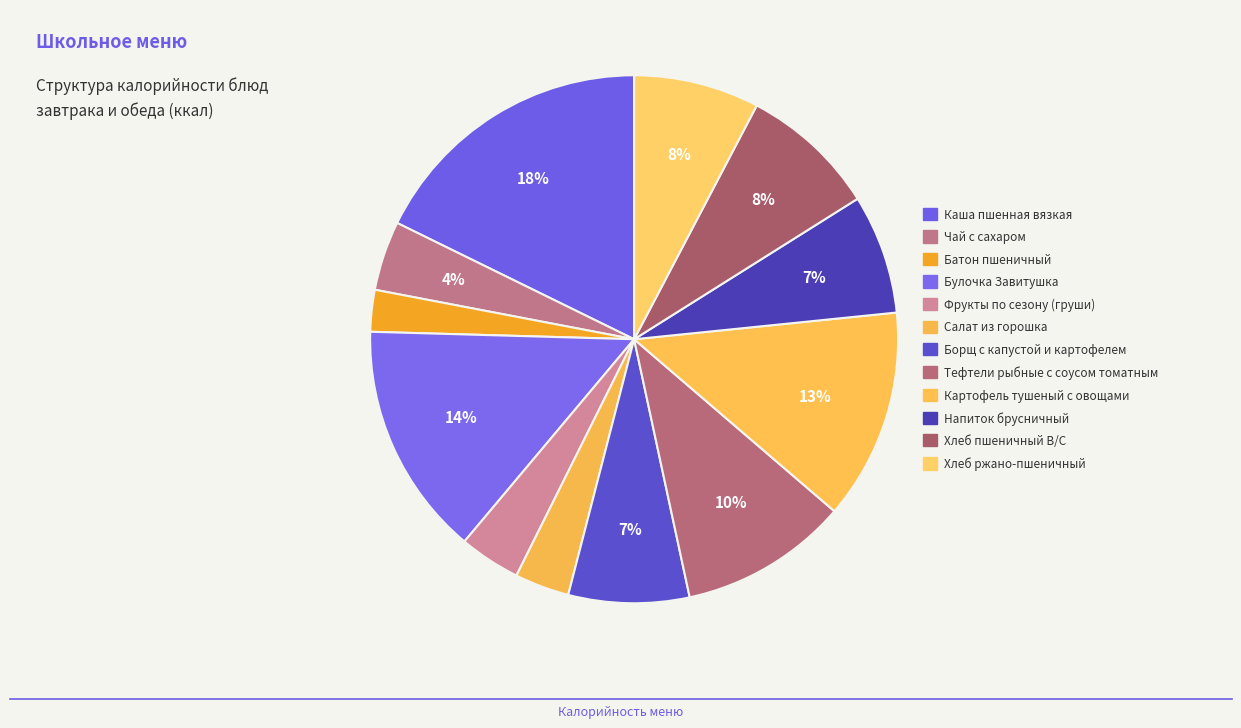

To the nearest percent, what is the difference between the Чай с сахаром and Картофель тушеный с овощами slice percentages?

9%